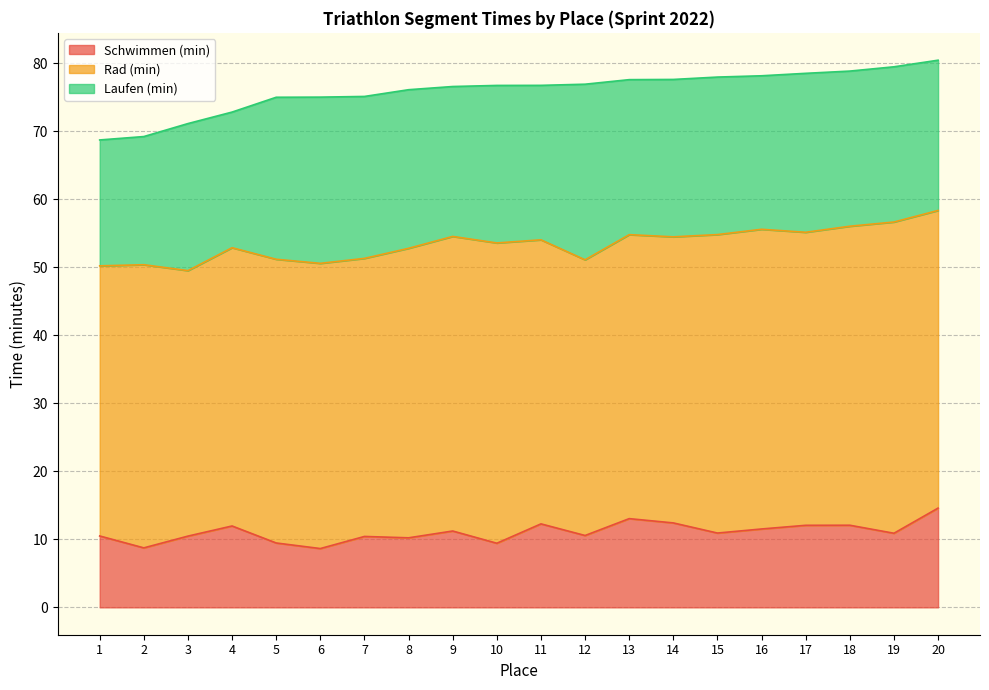

Reading left to right, what are all the values shown in this chart?

Schwimmen (min): 1=10.5	2=8.8	3=10.5	4=12.0	5=9.5	6=8.7	7=10.4	8=10.2	9=11.2	10=9.4	11=12.3	12=10.6	13=13.1	14=12.4	15=10.9	16=11.5	17=12.1	18=12.1	19=10.9	20=14.6
Rad (min): 1=39.7	2=41.6	3=39.0	4=40.9	5=41.7	6=42.0	7=40.9	8=42.6	9=43.3	10=44.2	11=41.8	12=40.5	13=41.8	14=42.1	15=43.9	16=44.1	17=43.1	18=44.0	19=45.8	20=43.8
Laufen (min): 1=18.5	2=18.9	3=21.6	4=19.9	5=23.8	6=24.4	7=23.8	8=23.3	9=22.1	10=23.2	11=22.7	12=25.8	13=22.8	14=23.1	15=23.2	16=22.6	17=23.4	18=22.8	19=22.8	20=22.1